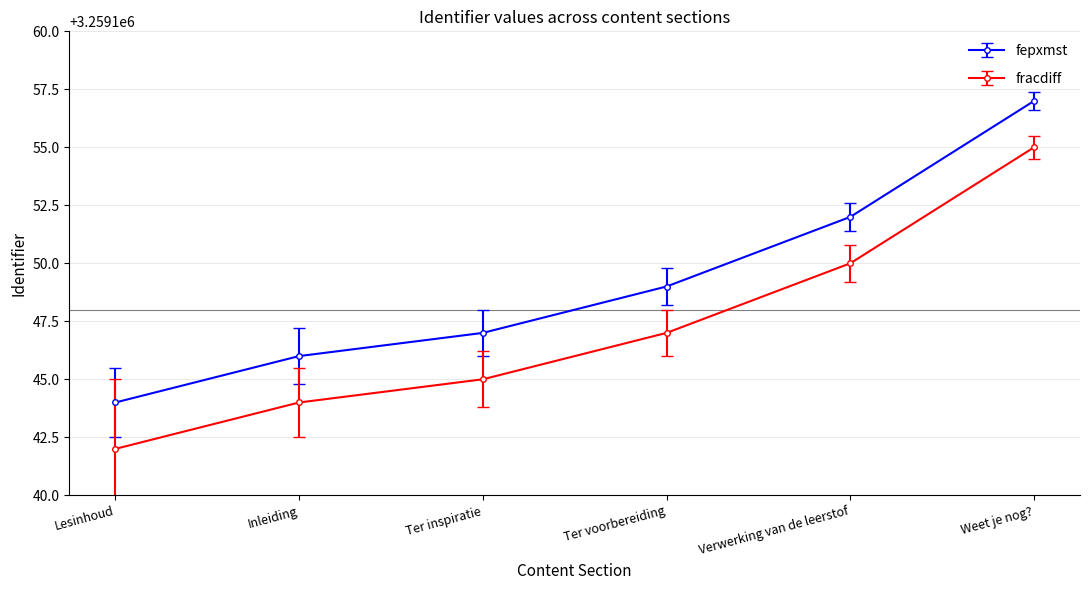

What is the label of the 5th point from the left?

Verwerking van de leerstof